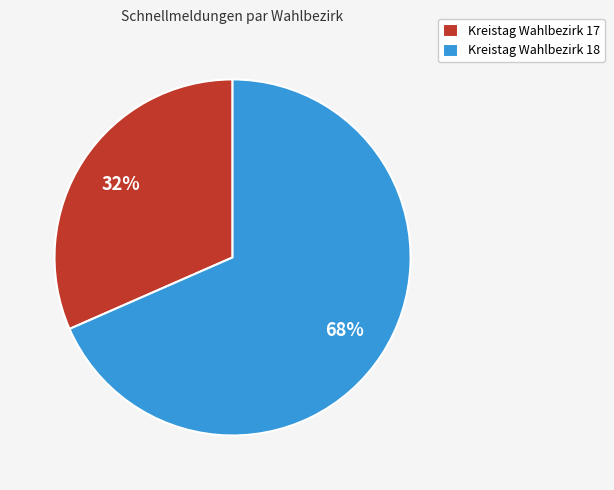

Rank the categories by value from highest to lowest.

Kreistag Wahlbezirk 18, Kreistag Wahlbezirk 17